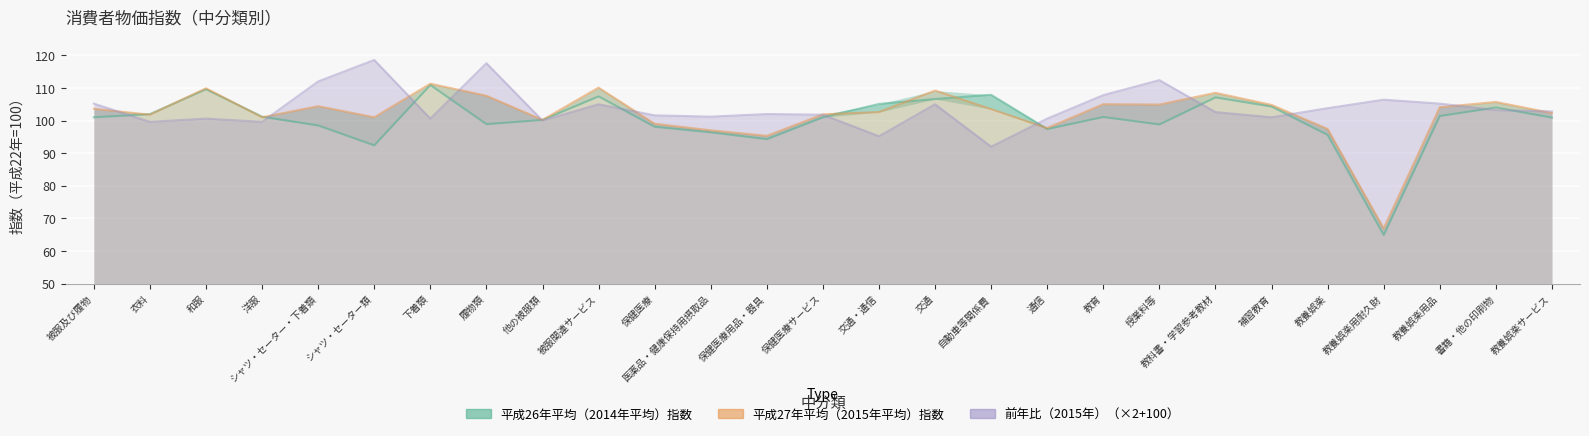

At which category is the sum across all series the highest?

履物類